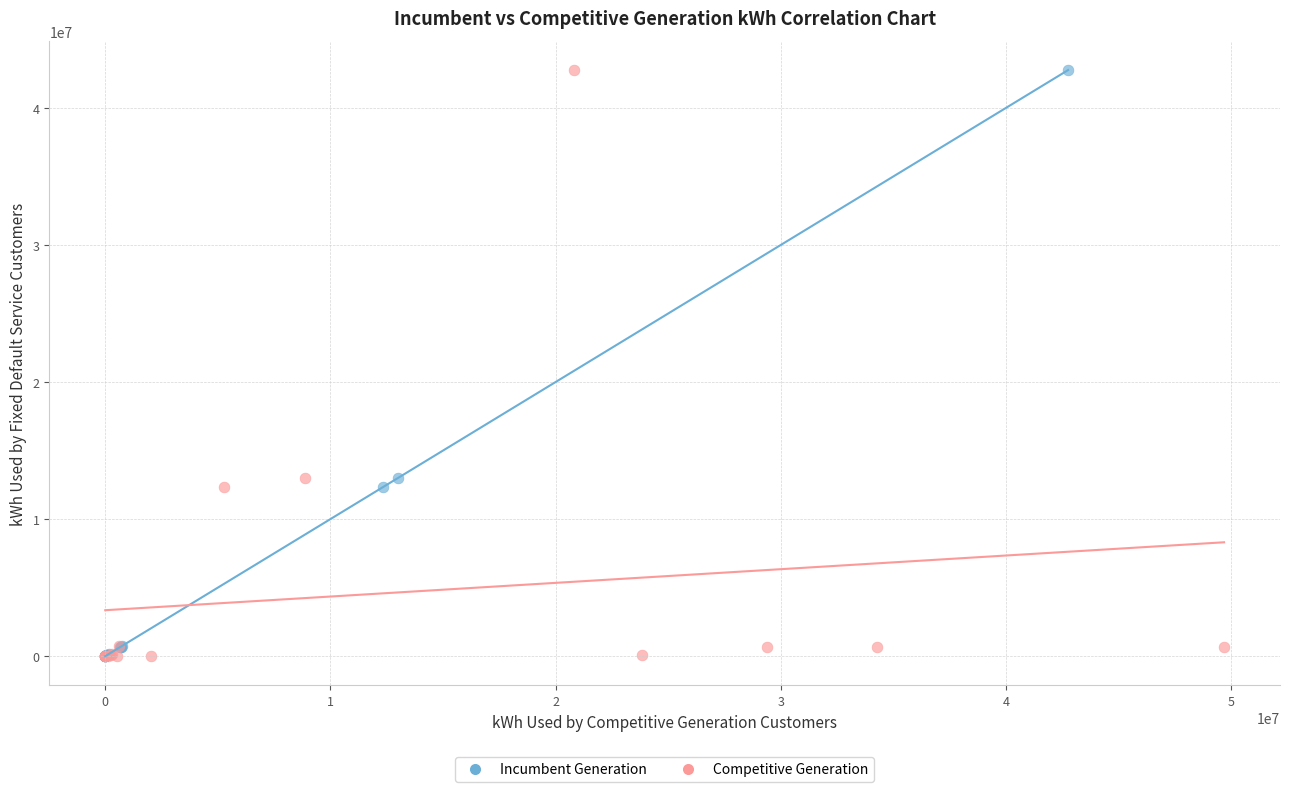

What are all the series names shown in the legend?

Incumbent Generation, Competitive Generation